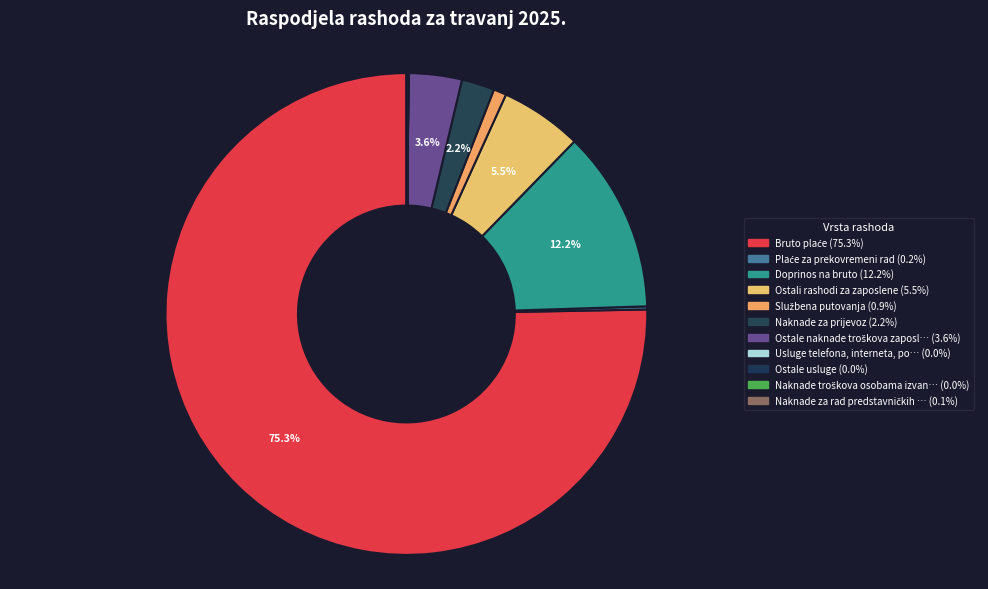

Count the number of slices in the pie.

11